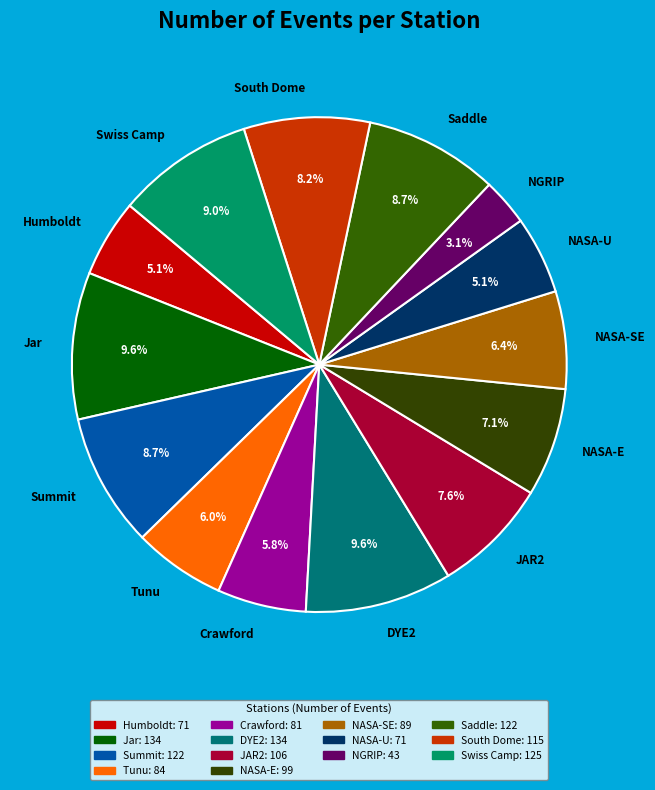

Does any single category account for the majority?

No